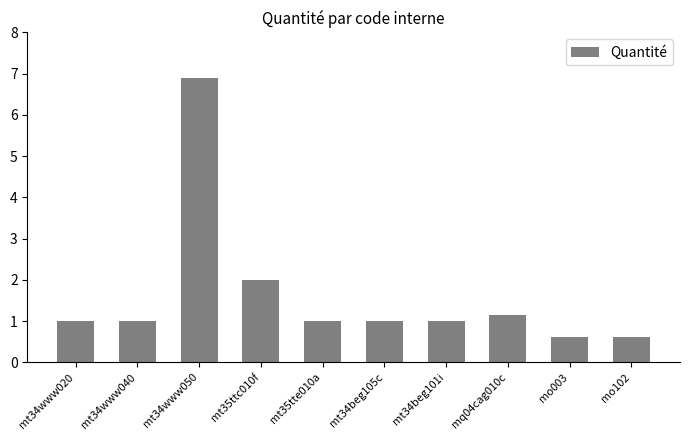

What is the difference between the maximum and minimum values?

6.3